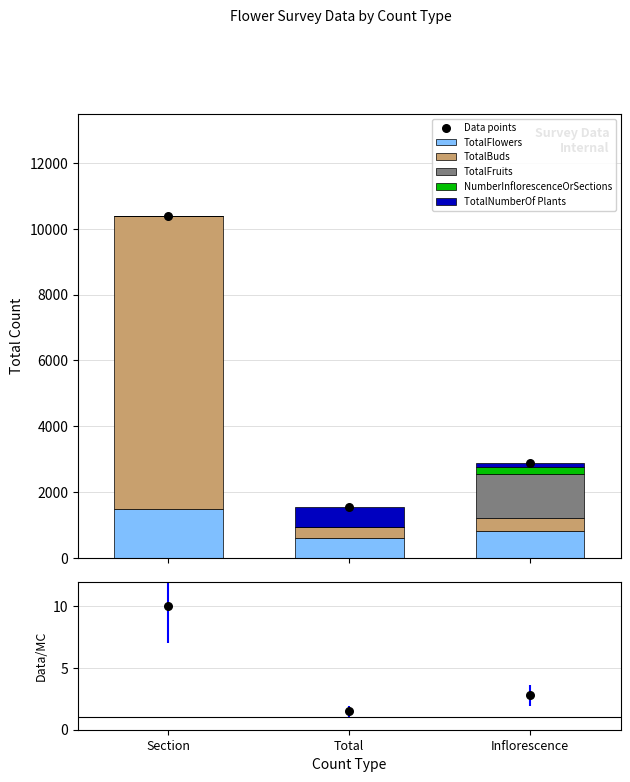

Which series contains the highest Y value?

TotalBuds